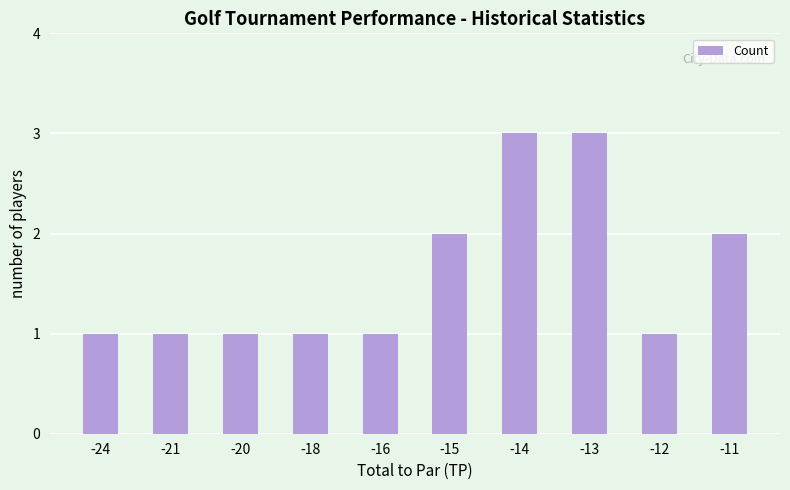

What is the sum of all values?

16